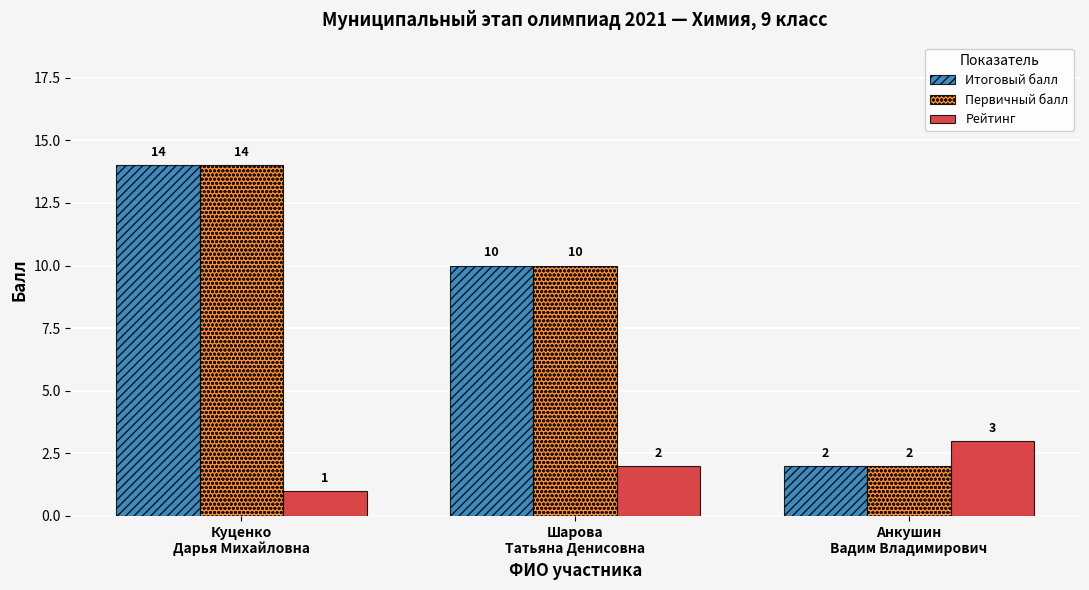

What position from the right is Анкушин
Вадим Владимирович?

1